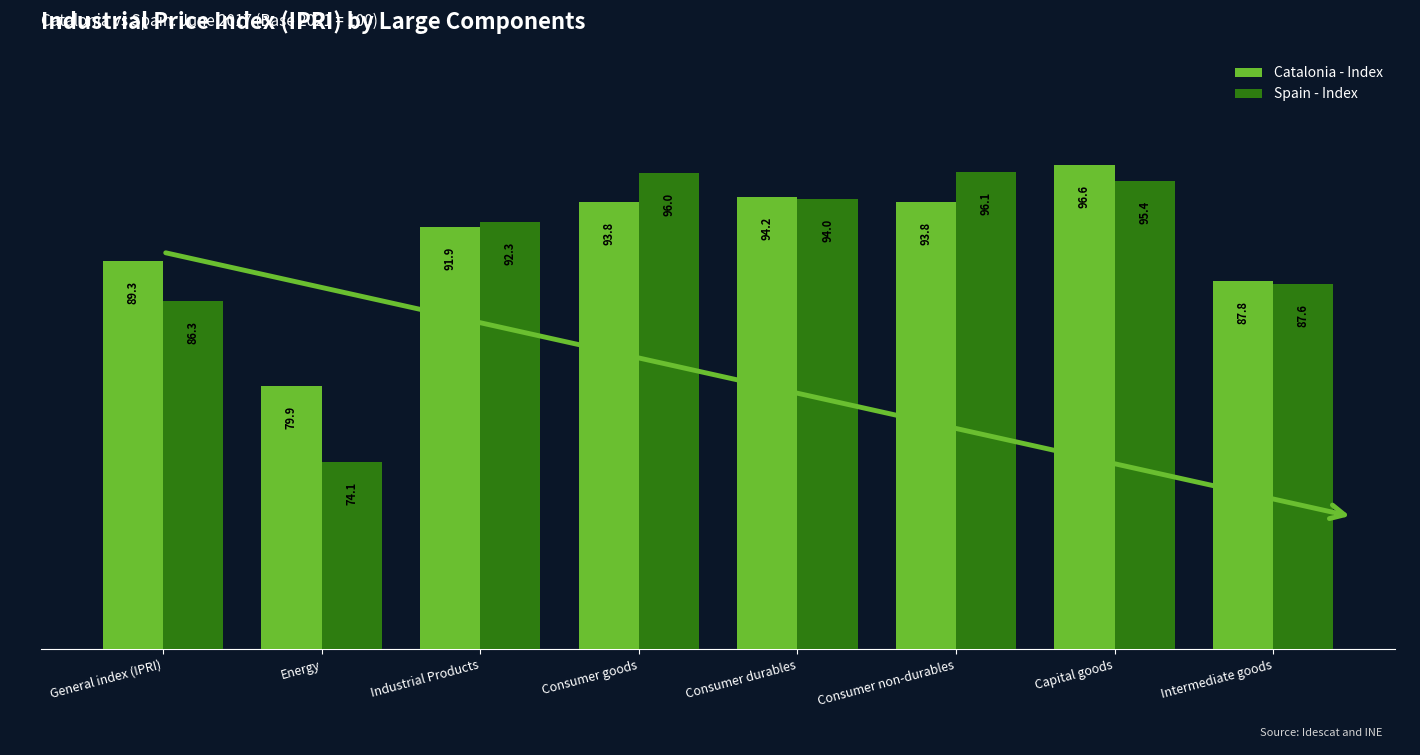

Rank the series at Consumer non-durables from lowest to highest value.

Catalonia - Index, Spain - Index